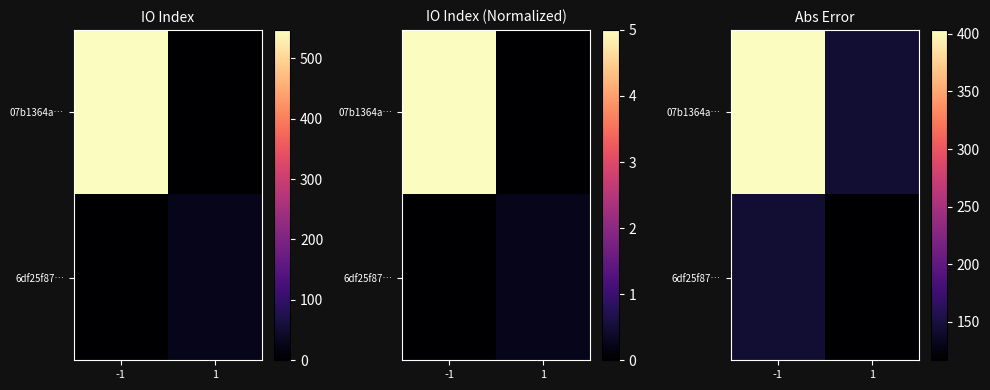

How many values in the 07b1364a… series exceed 403?

1